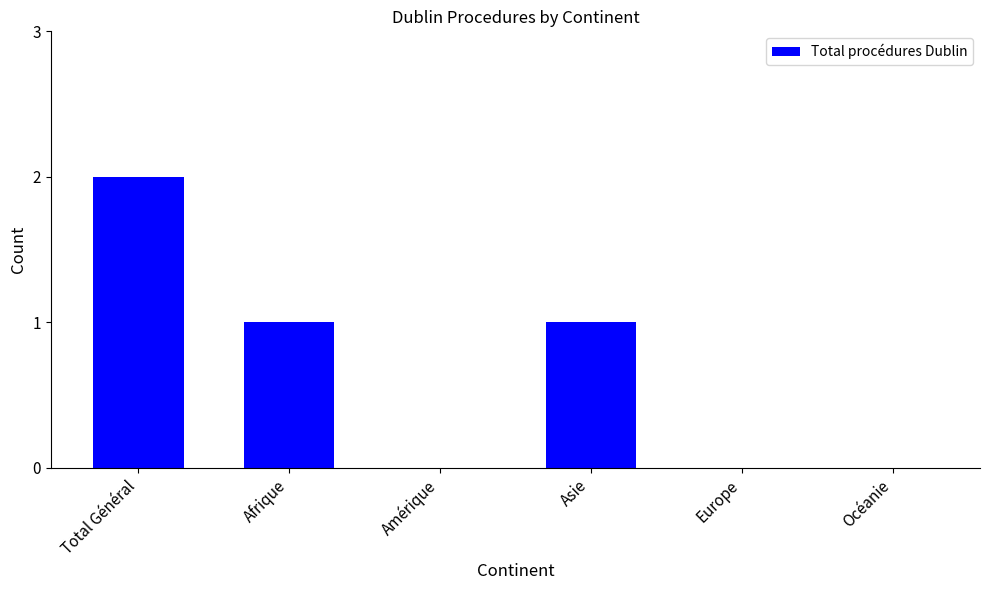

Reading right to left, extract all data points from this chart.

0	0	1	0	1	2